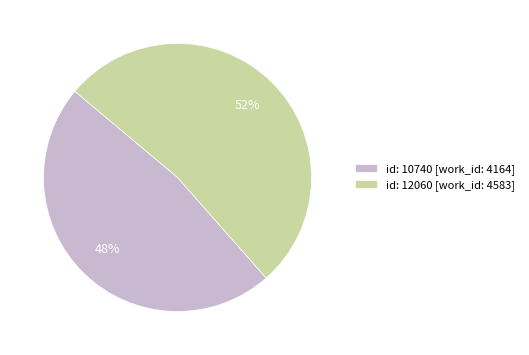

To the nearest percent, what is the average slice percentage?

50%